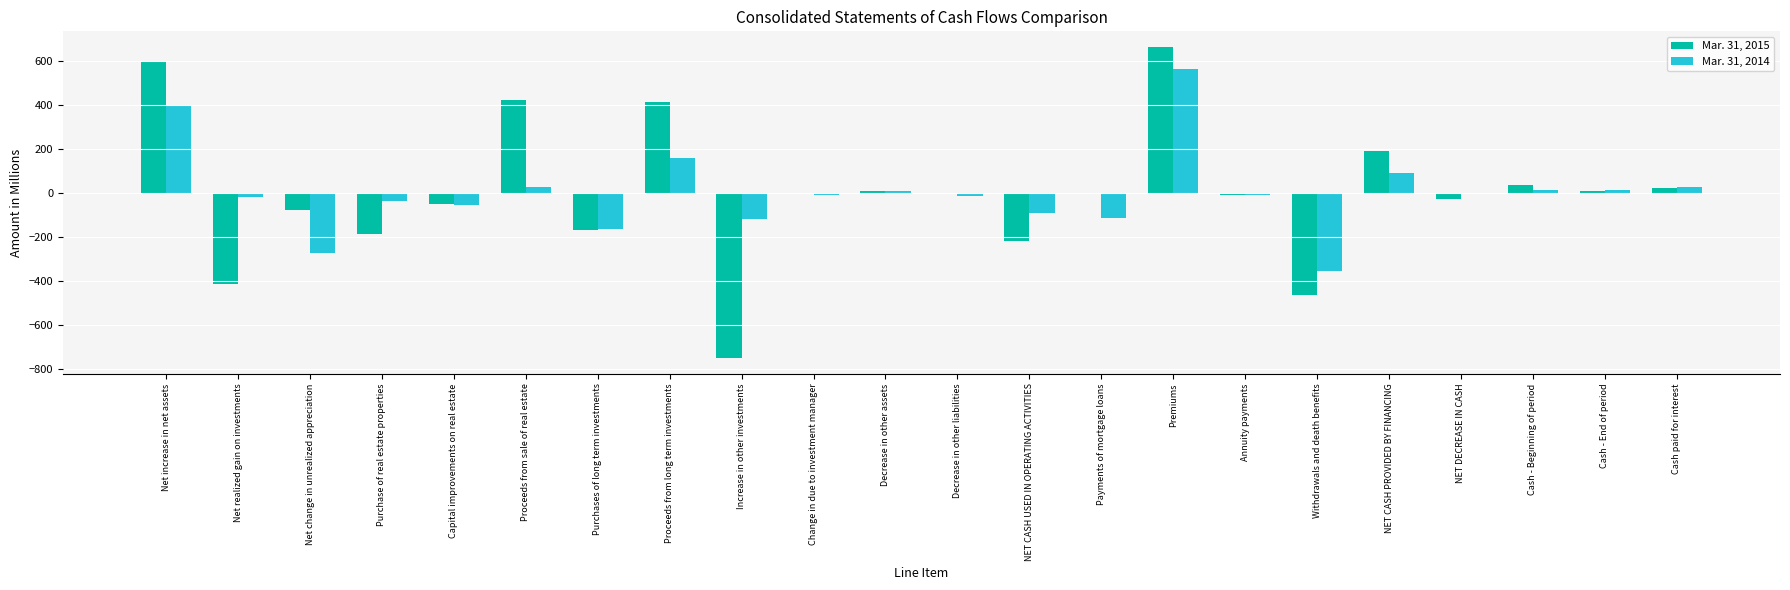

Which label corresponds to the largest value in the chart?

Premiums